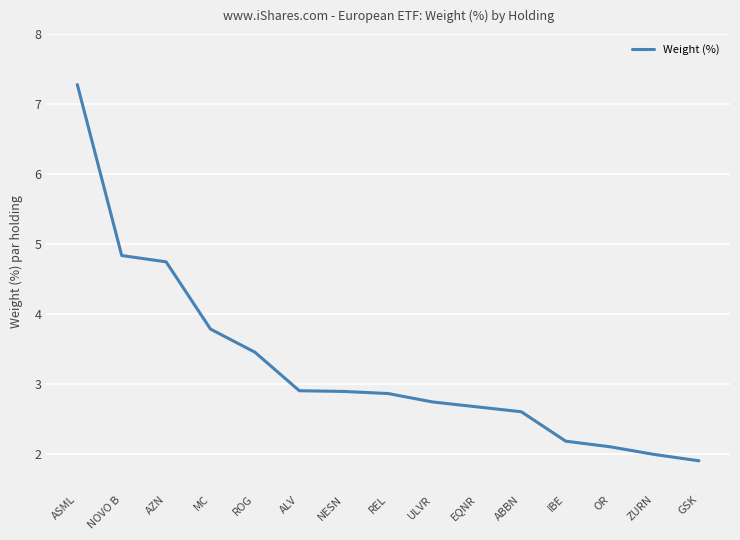

What is the change in value from AZN to EQNR?

-2.1